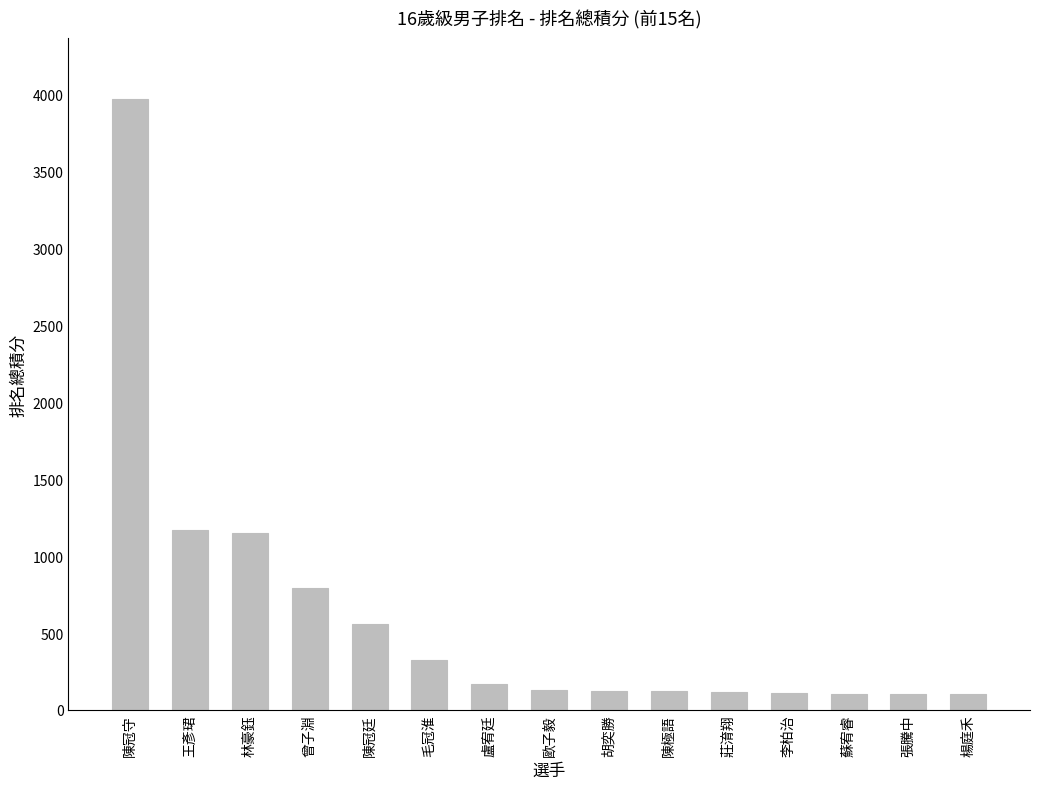

What is the ratio of the value at 陳冠廷 to the value at 張騰中?

5.4